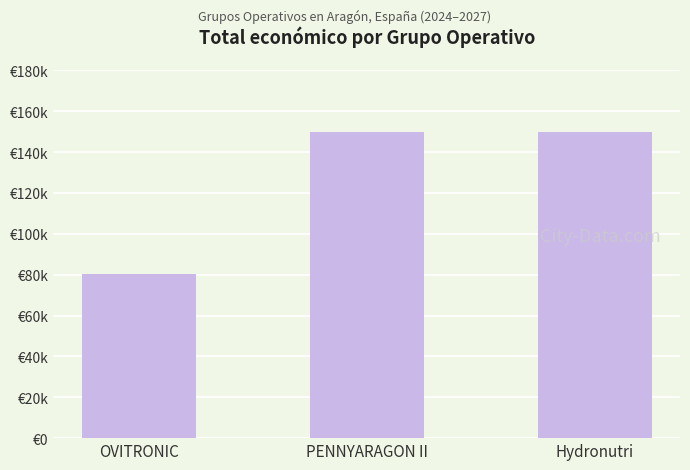

The value at Hydronutri is 248235. True or false?

False